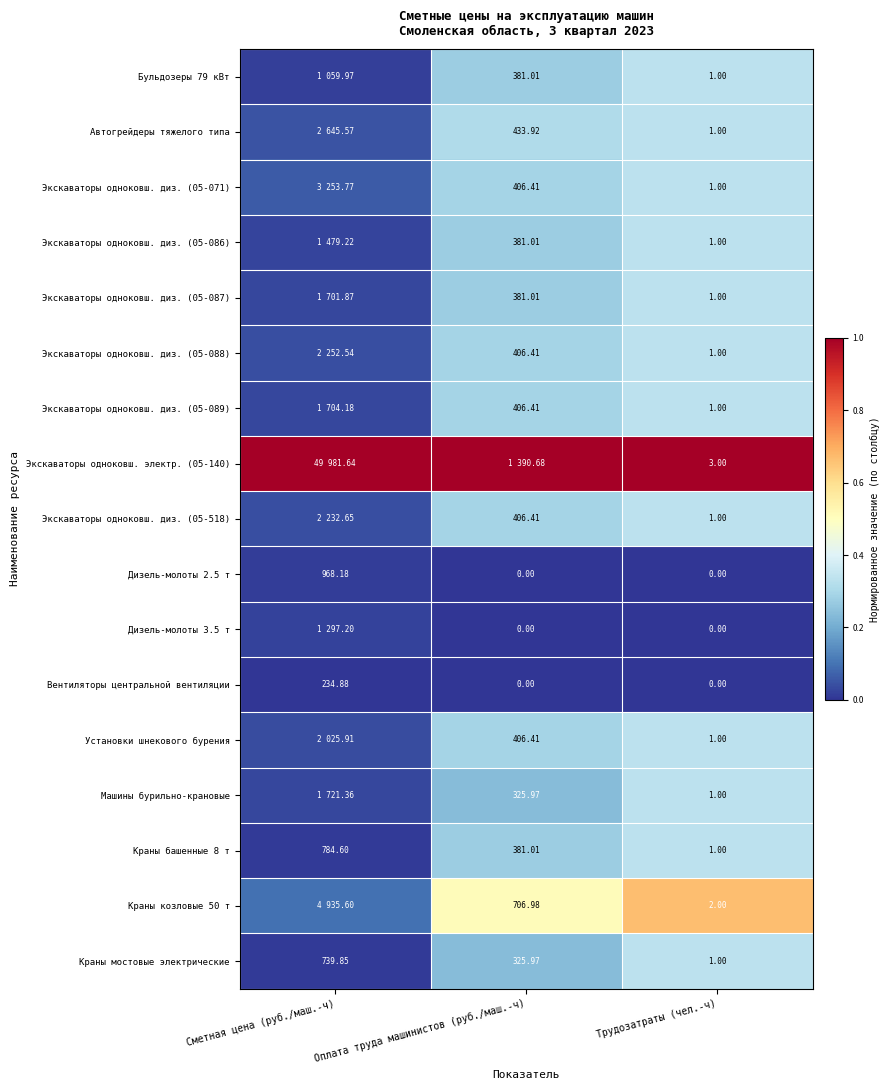

Is the value of Экскаваторы одноковш. электр. (05-140) at Трудозатраты (чел.-ч) greater than the value of Вентиляторы центральной вентиляции at Оплата труда машинистов (руб./маш.-ч)?

Yes